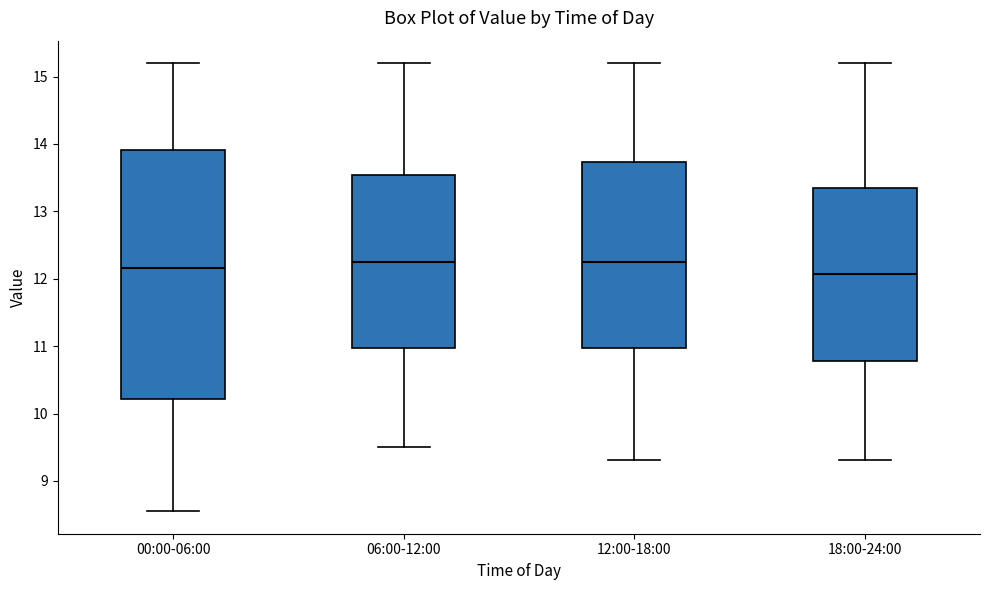

Comparing the boxes themselves (not the whiskers), which one is the tallest?

00:00-06:00